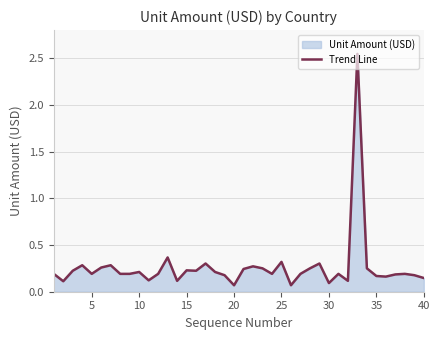

How many lines are shown in the chart?

1